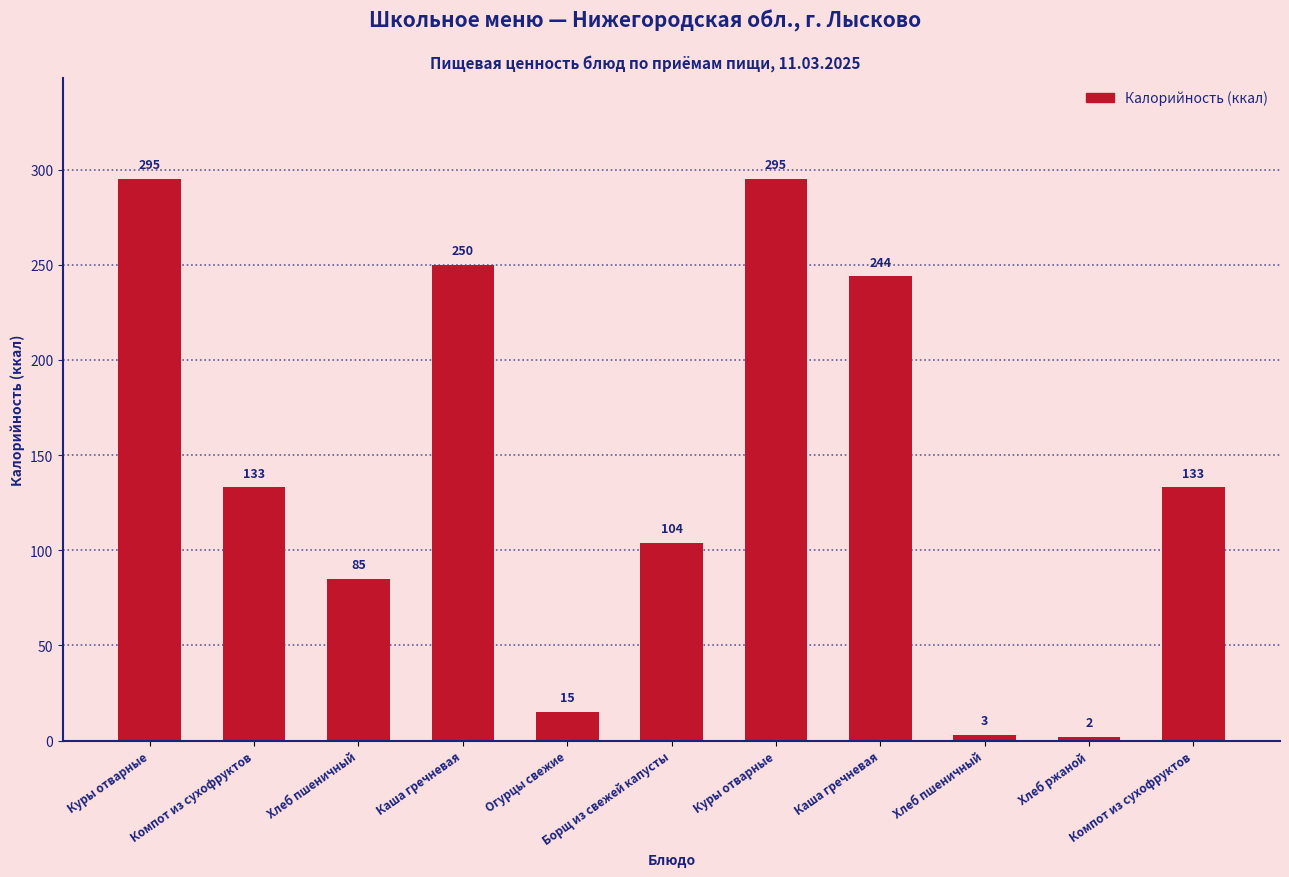

What is the smallest value displayed?

1.9